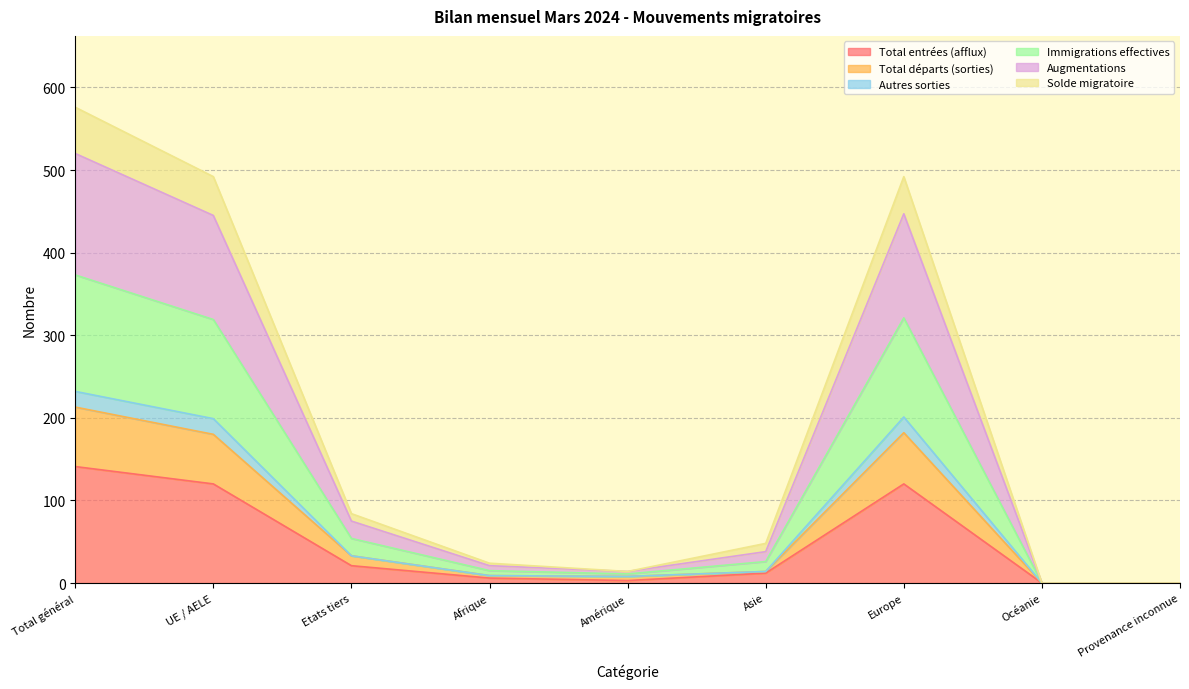

Which series changed the most between UE / AELE and Afrique?

Immigrations effectives